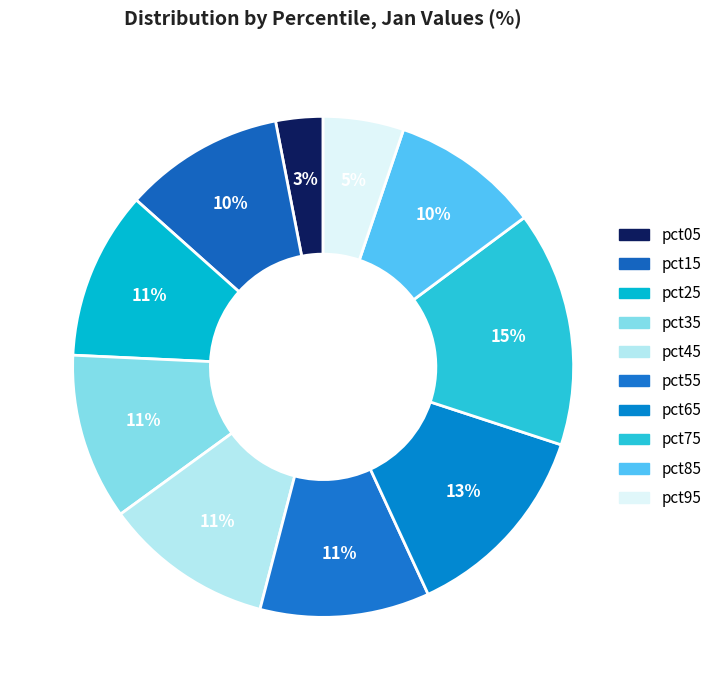

How many slices are in this pie chart?

10